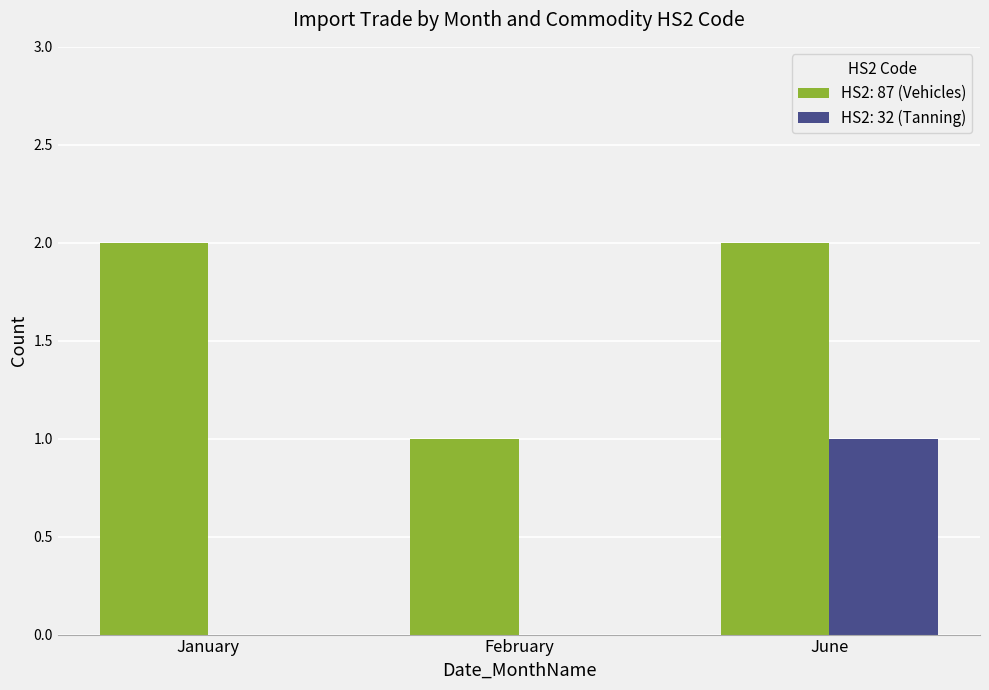

At which category is the sum across all series the highest?

June